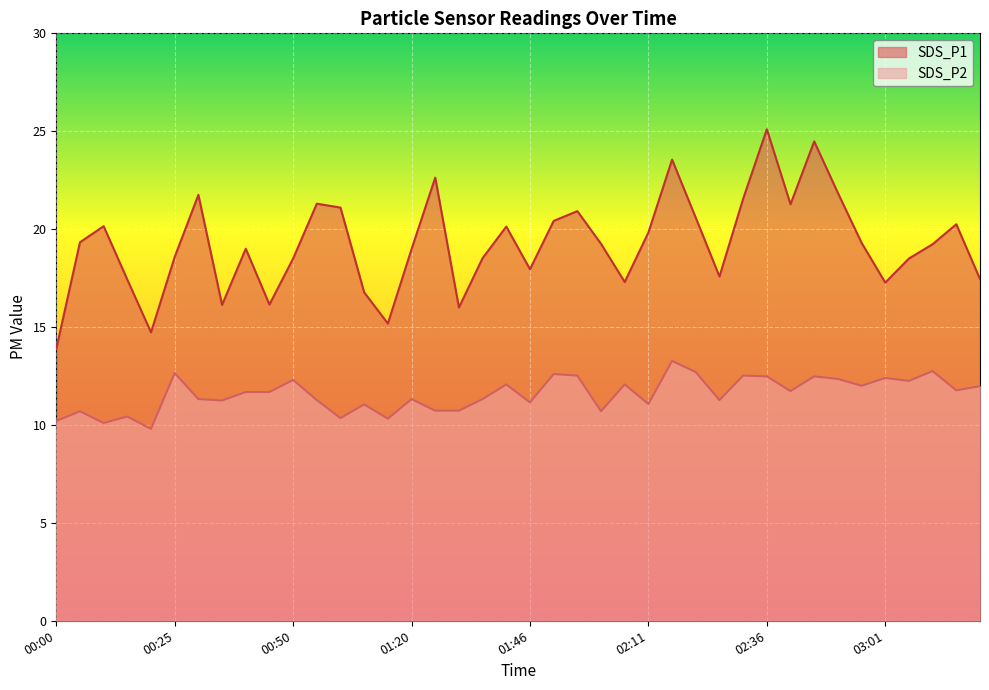

Is it true that SDS_P2 equals 2.8 at 00:00?

False